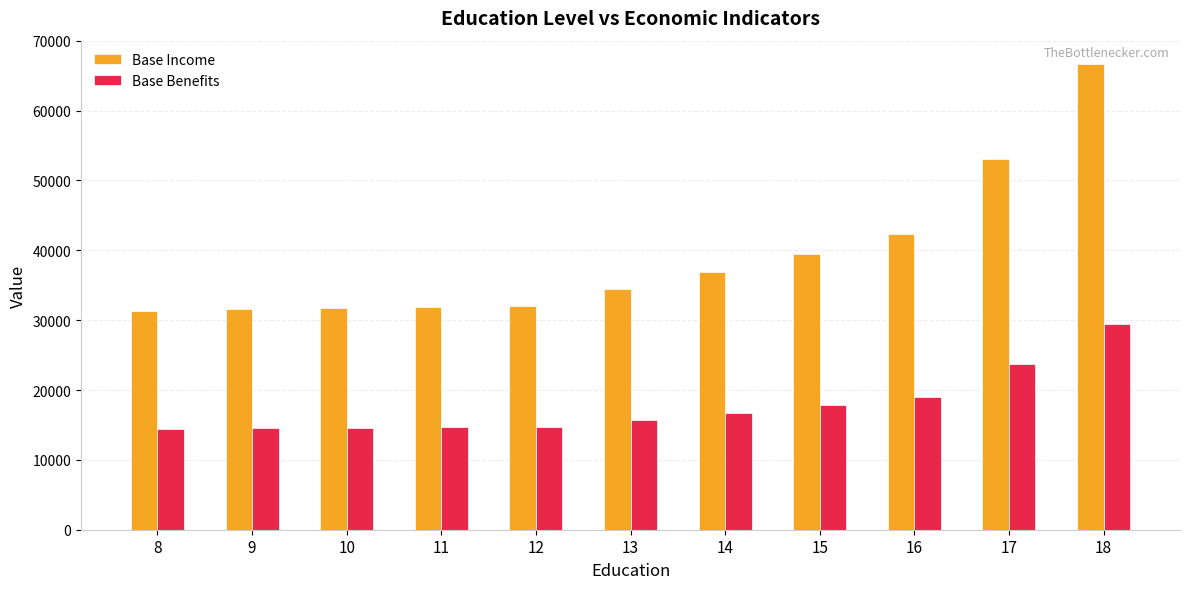

At how many categories does at least one series exceed 50752?

2